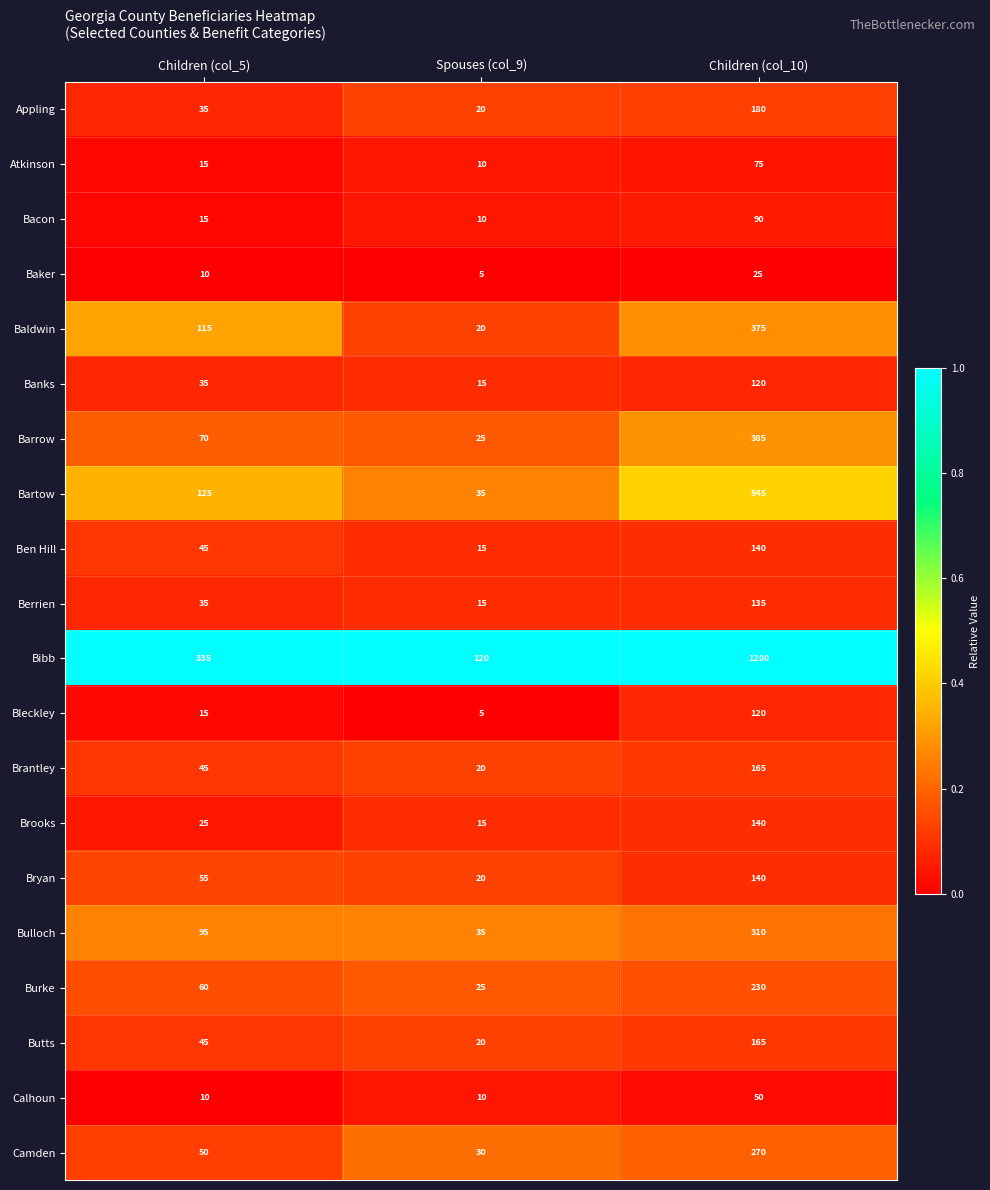

Rank the categories by Butts value from lowest to highest.

Spouses (col_9), Children (col_5), Children (col_10)